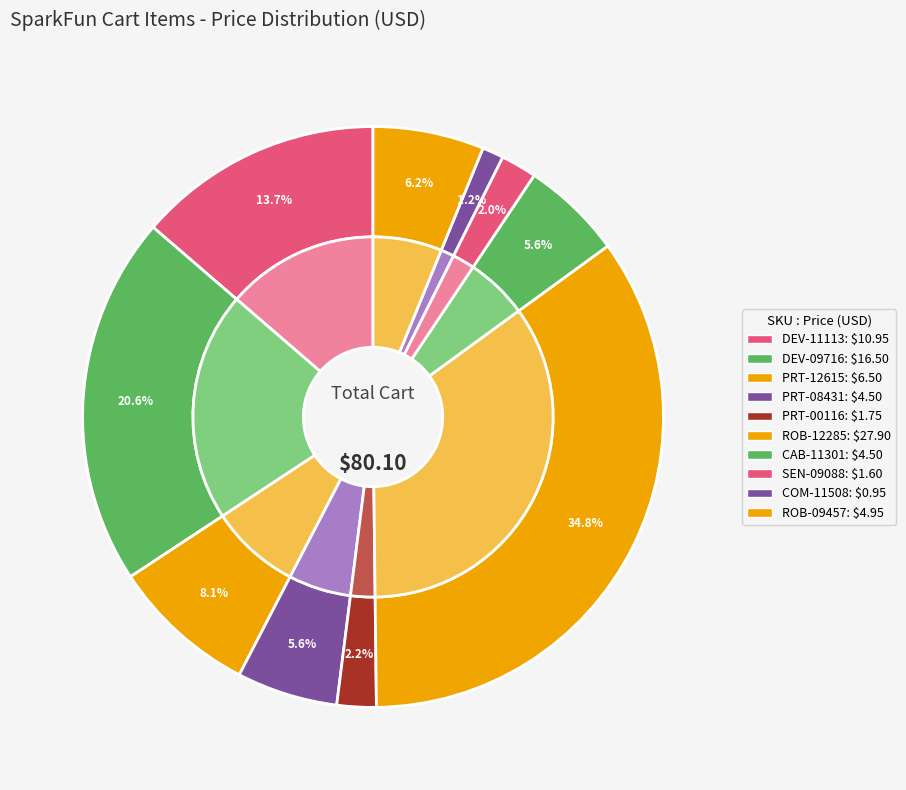

How many slices are in this pie chart?

10